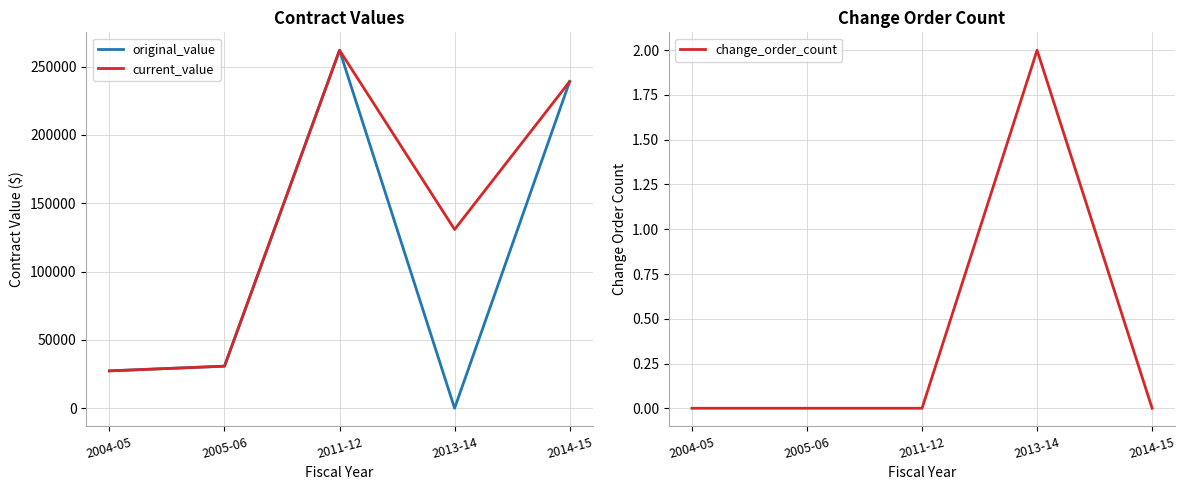

What position from the left is 2014-15?

5